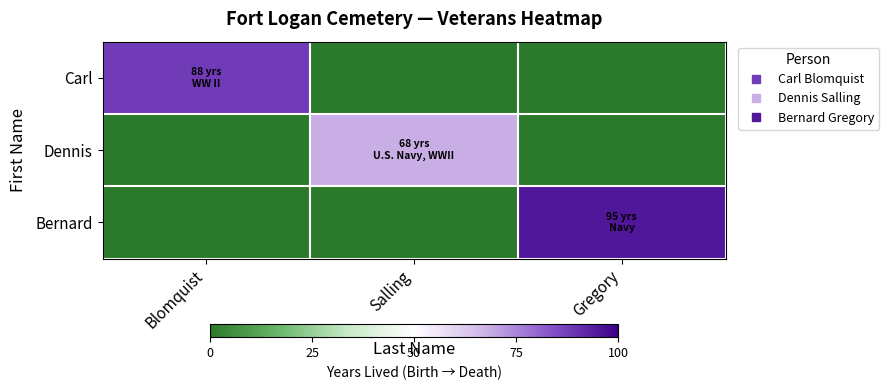

Rank the series by their average value, from lowest to highest.

Dennis, Carl, Bernard